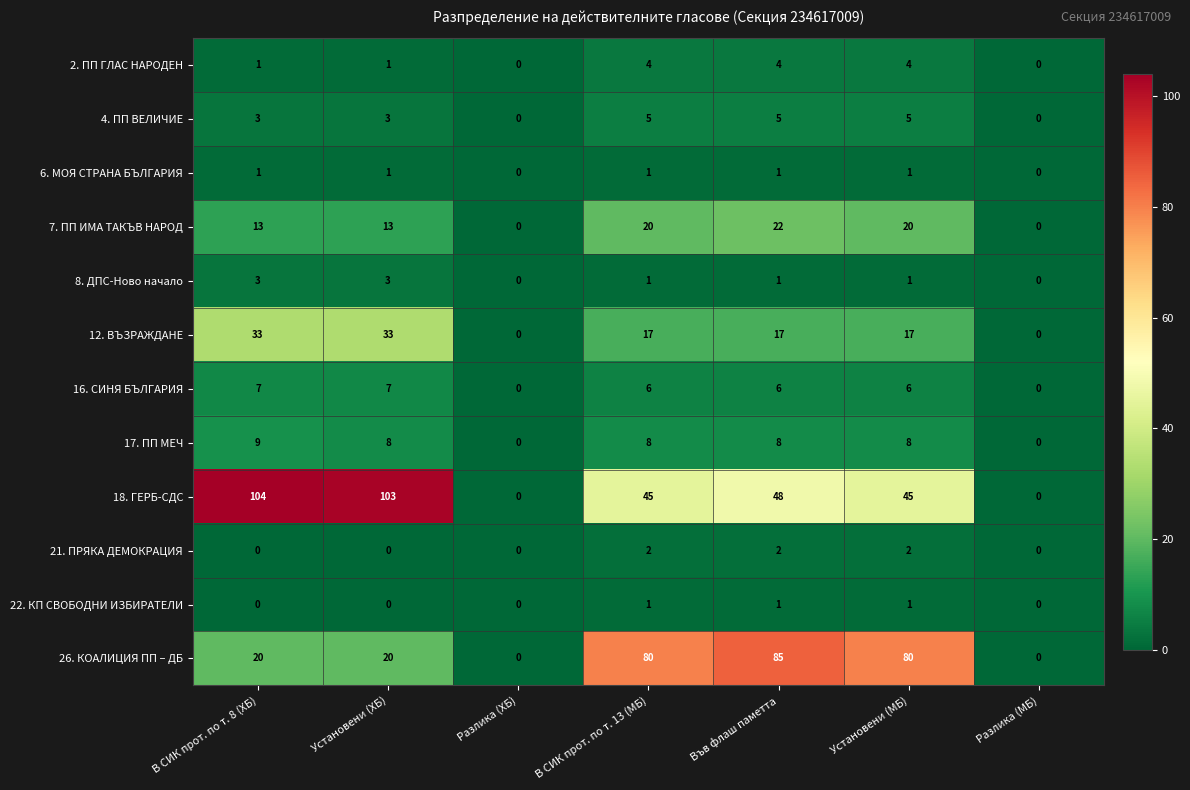

How many data points does each series have?

7